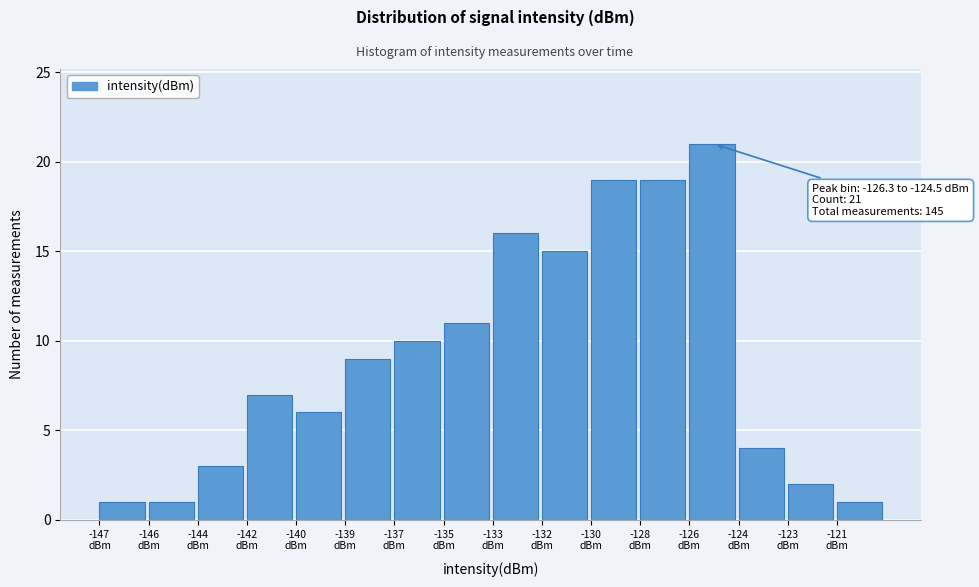

Reading left to right, list all the values displayed in this chart.

1	1	3	7	6	9	10	11	16	15	19	19	21	4	2	1